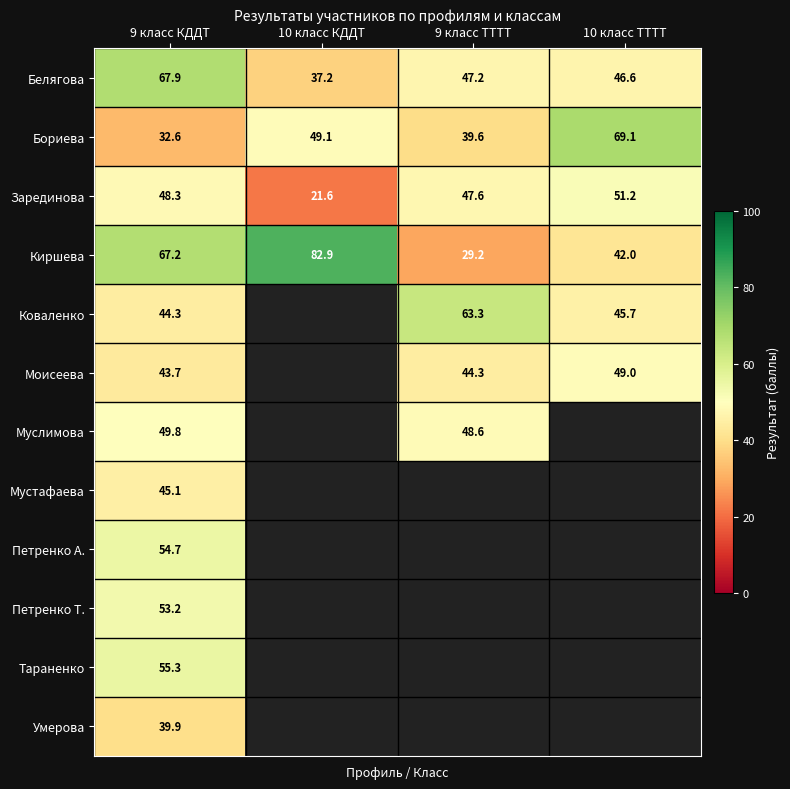

How many data points does each series have?

4